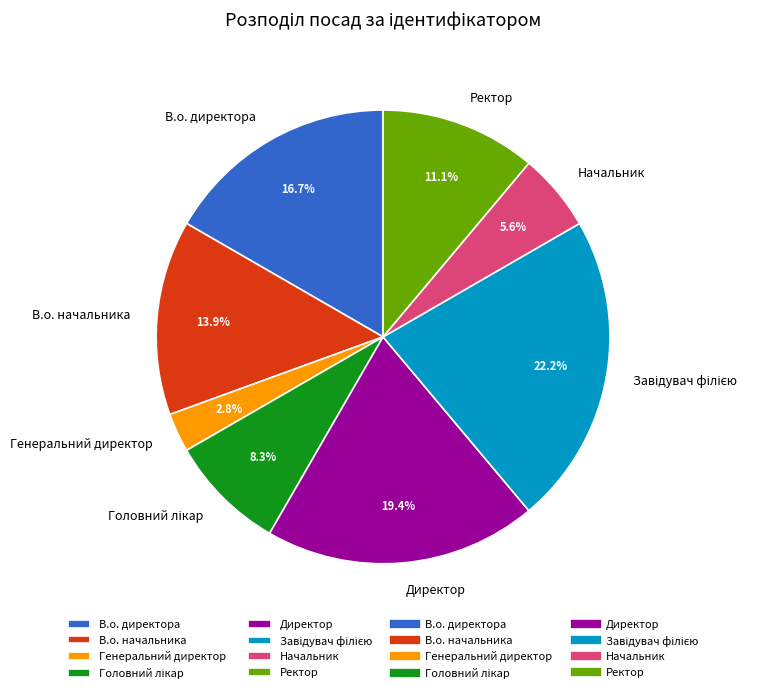

Combined, what portion of the pie is В.о. начальника and Генеральний директор?

16.7%